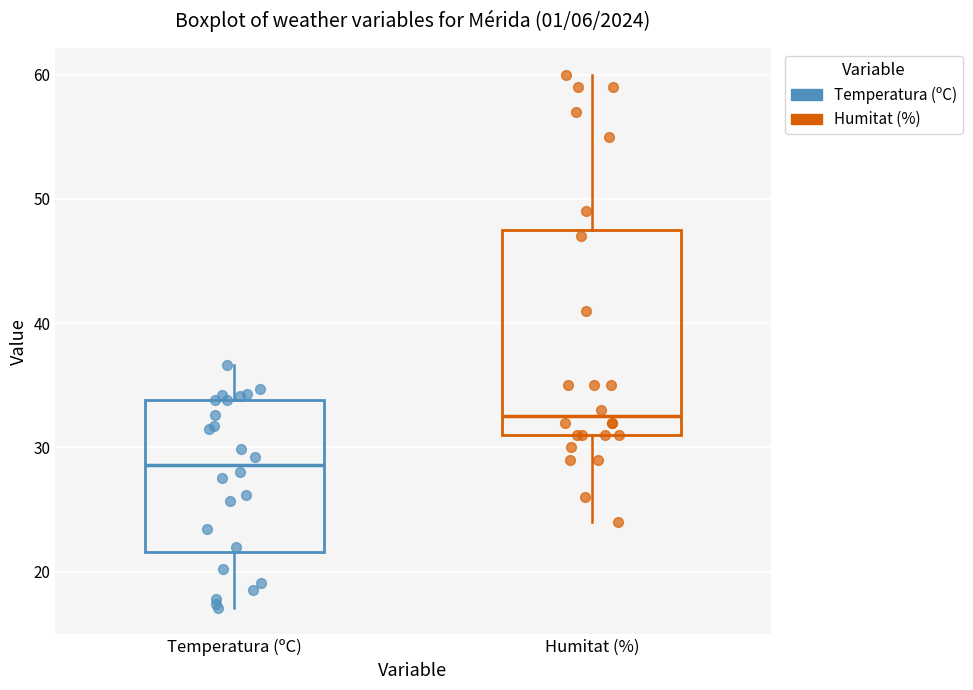

Where is the upper edge of the box for Humitat (%) on the y-axis? The values are not printed on the chart, so give them approximately, as read against the axis.

48